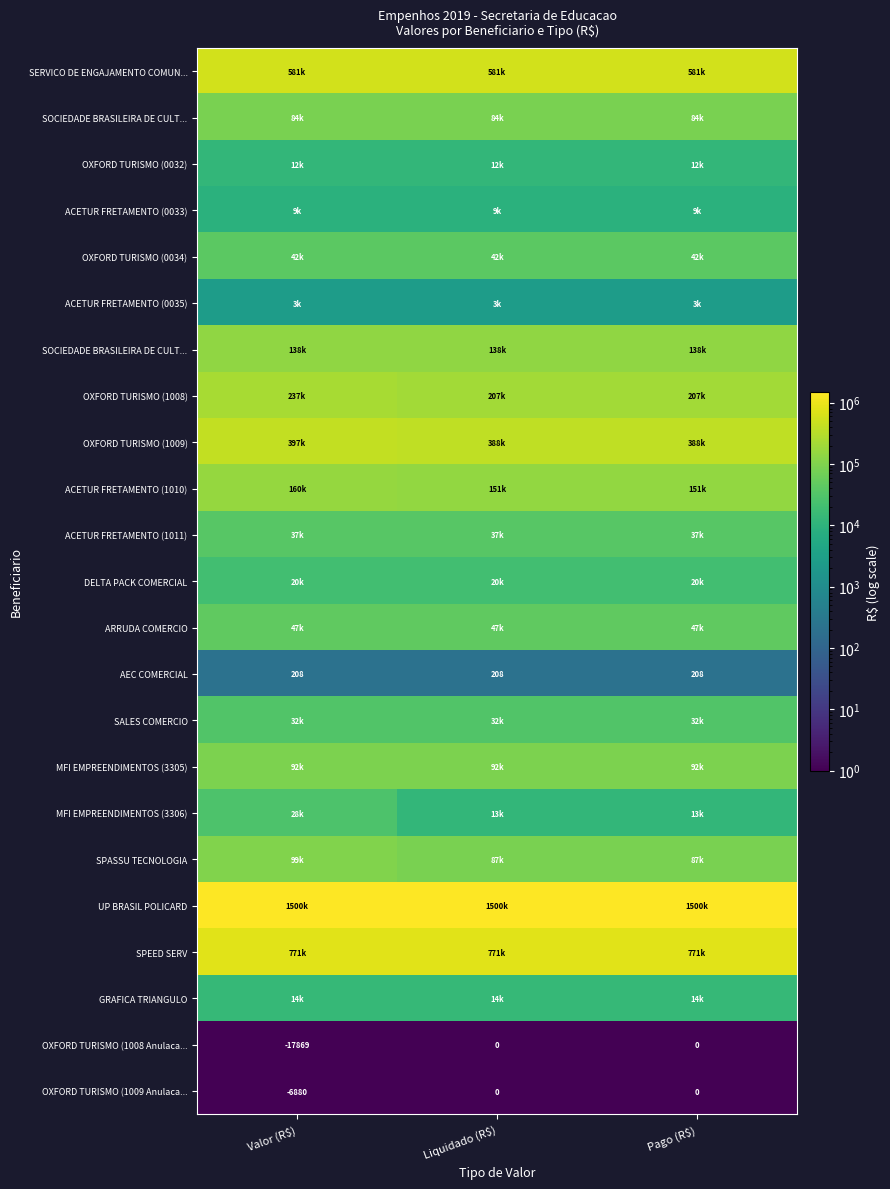

Which label corresponds to the smallest value in the chart?

Valor (R$)